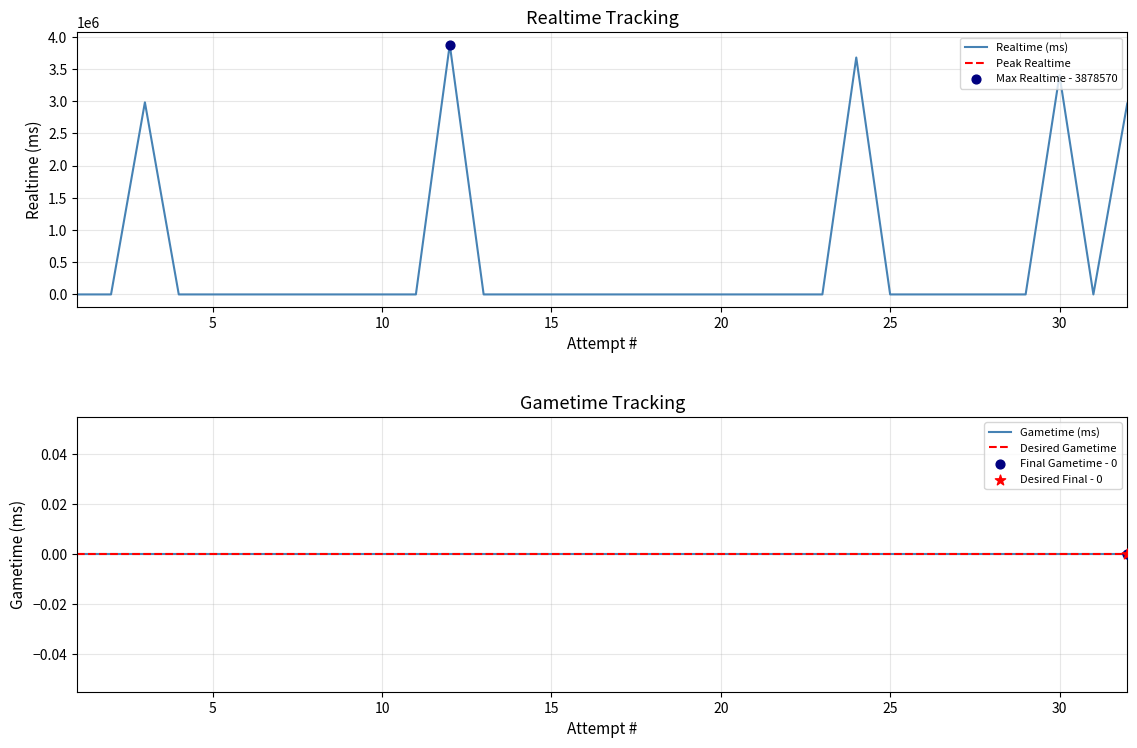

At how many categories does at least one series exceed 3827789?

1